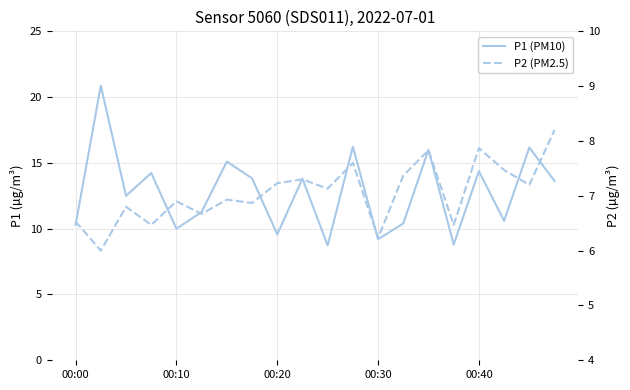

True or false: P1 (PM10) and P2 (PM2.5) cross at least once.

False